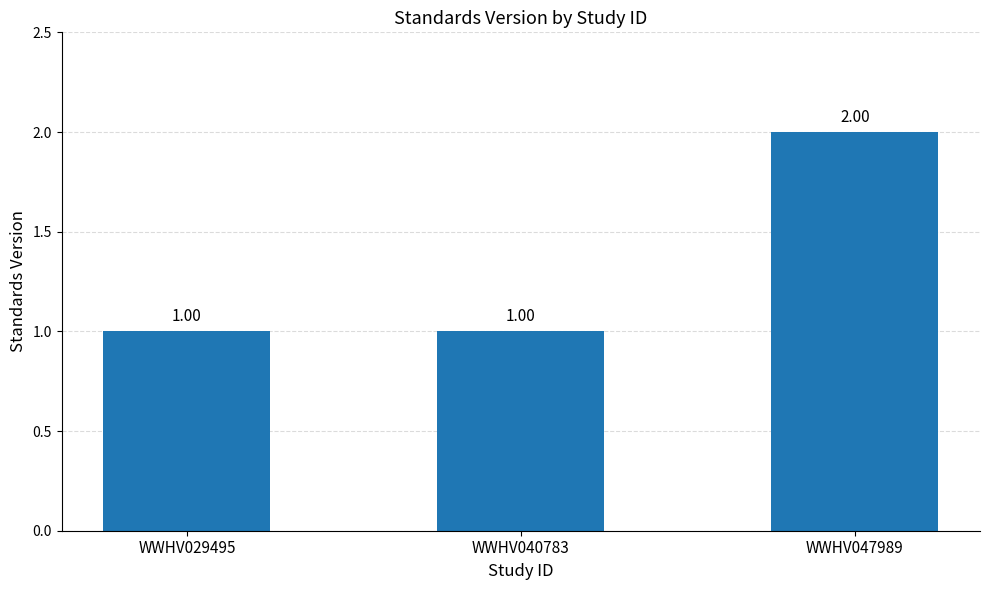

What is the maximum value shown in the chart?

2